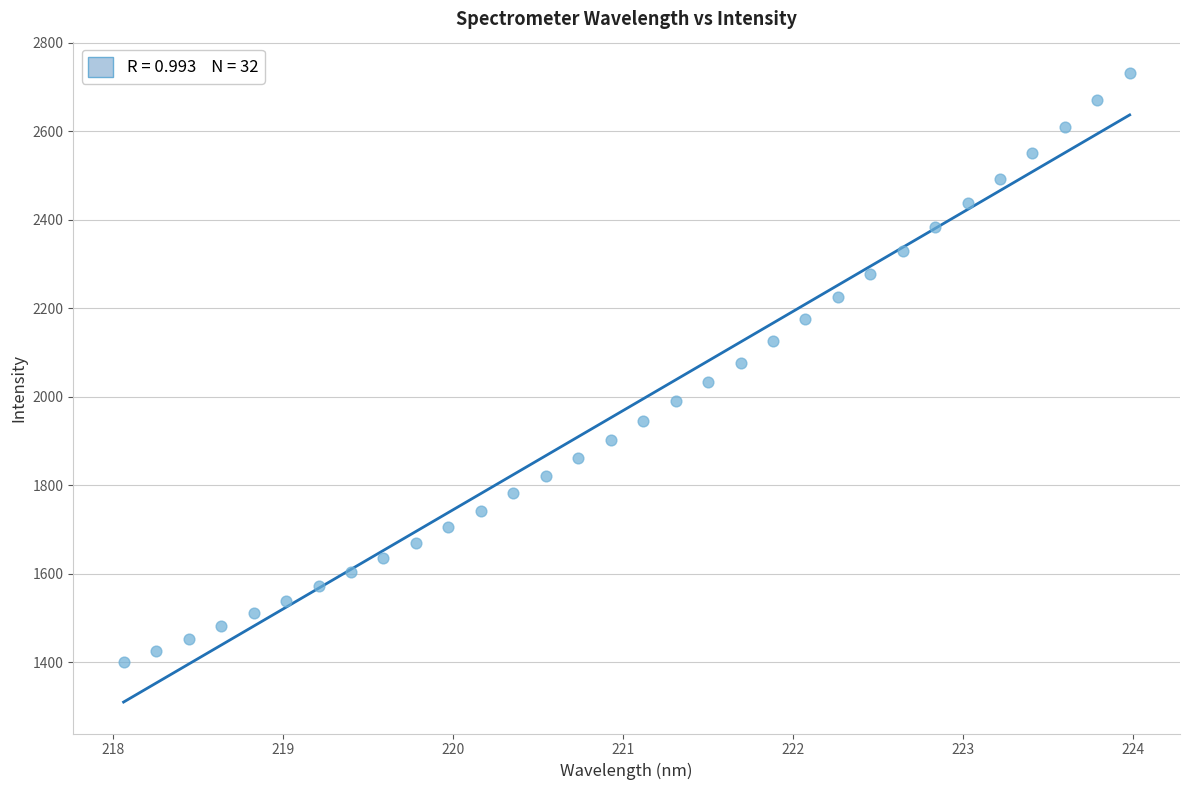

What is the range of X values (max minus min)?

5.9